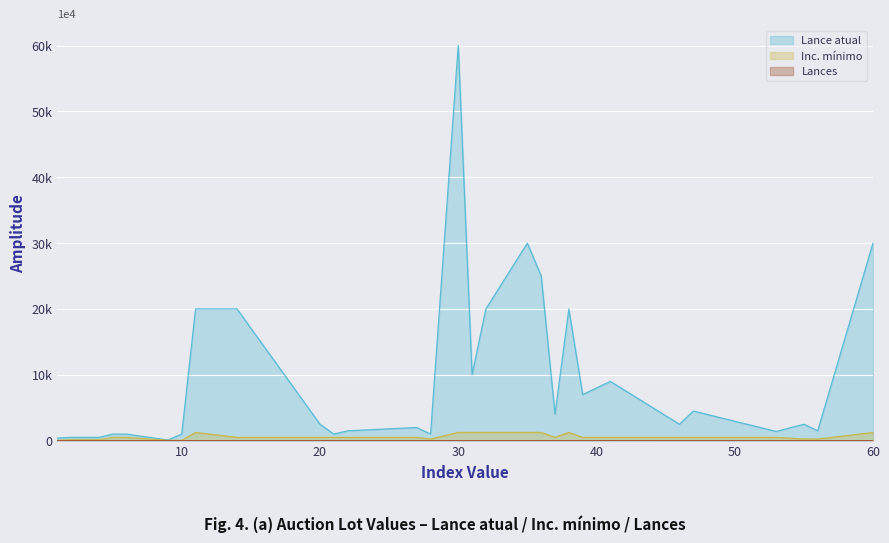

Reading right to left, extract all data points from this chart.

Lance atual: 30000	1500	2500	1400	4500	2500	9000	7000	20000	4000	25000	30000	20000	10000	60000	1000	2000	1500	1000	2500	20000	20000	1000	100	1000	1000	500	500	500	400
Inc. mínimo: 1250	250	250	500	500	500	500	500	1250	500	1250	1250	1250	1250	1250	250	500	500	500	500	500	1250	50	50	500	500	150	150	150	50
Lances: 0	1	0	1	0	0	7	0	0	0	0	0	0	0	0	0	0	0	0	0	0	0	0	0	0	0	0	0	0	0